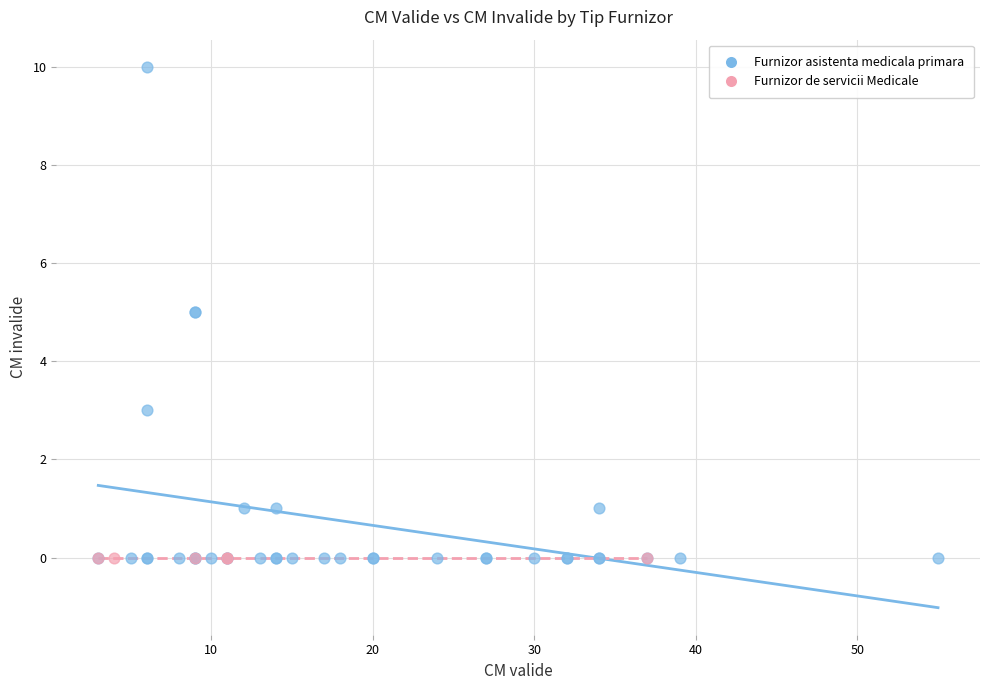

Which series contains the highest Y value?

Furnizor asistenta medicala primara